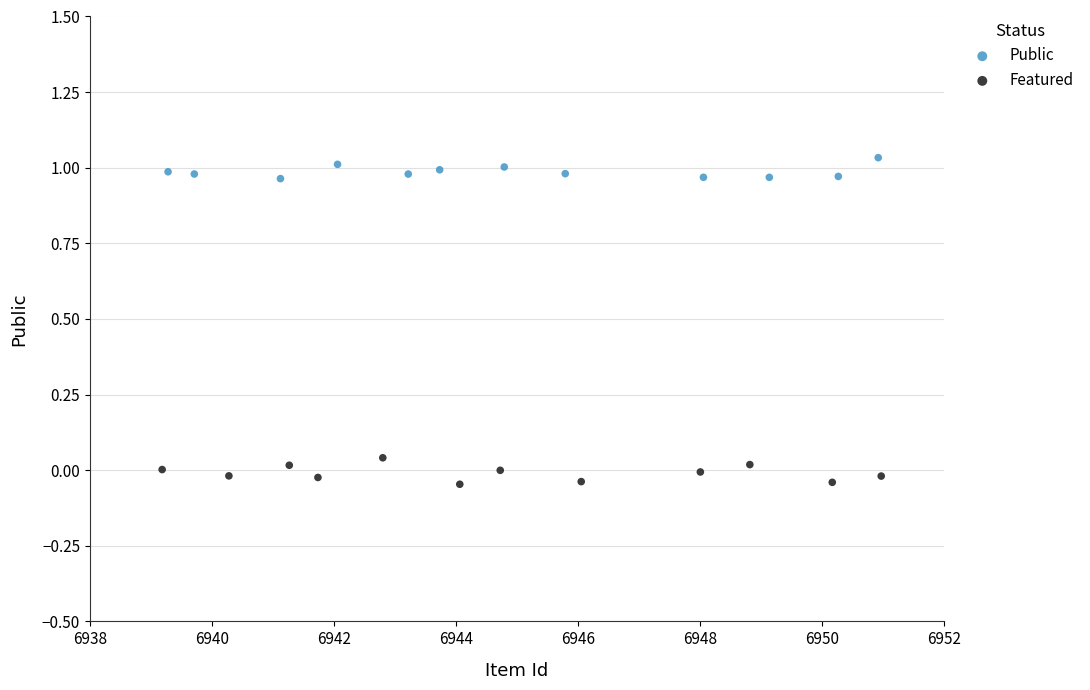

Which series reaches the maximum Y coordinate?

Public